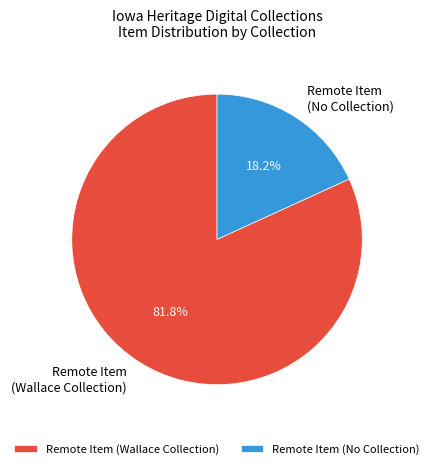

Which category has the biggest portion of the pie?

Remote Item (Wallace Collection)